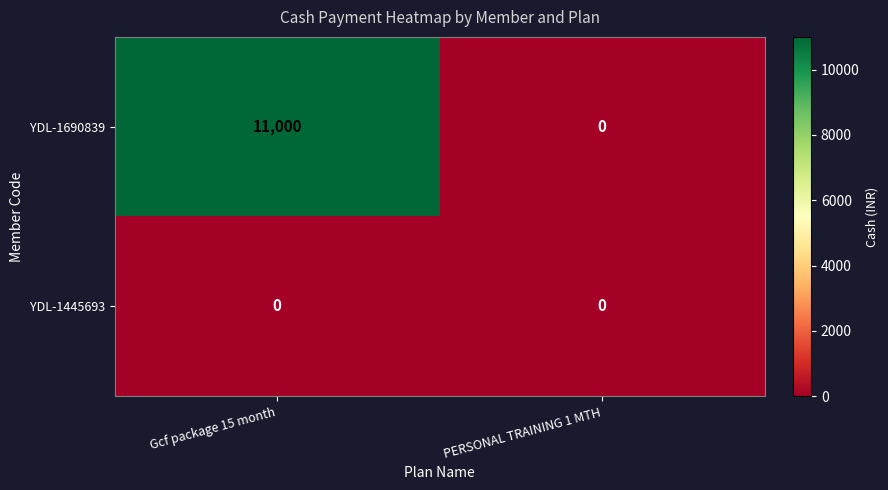

List the series in order of their overall mean, highest first.

YDL-1690839, YDL-1445693